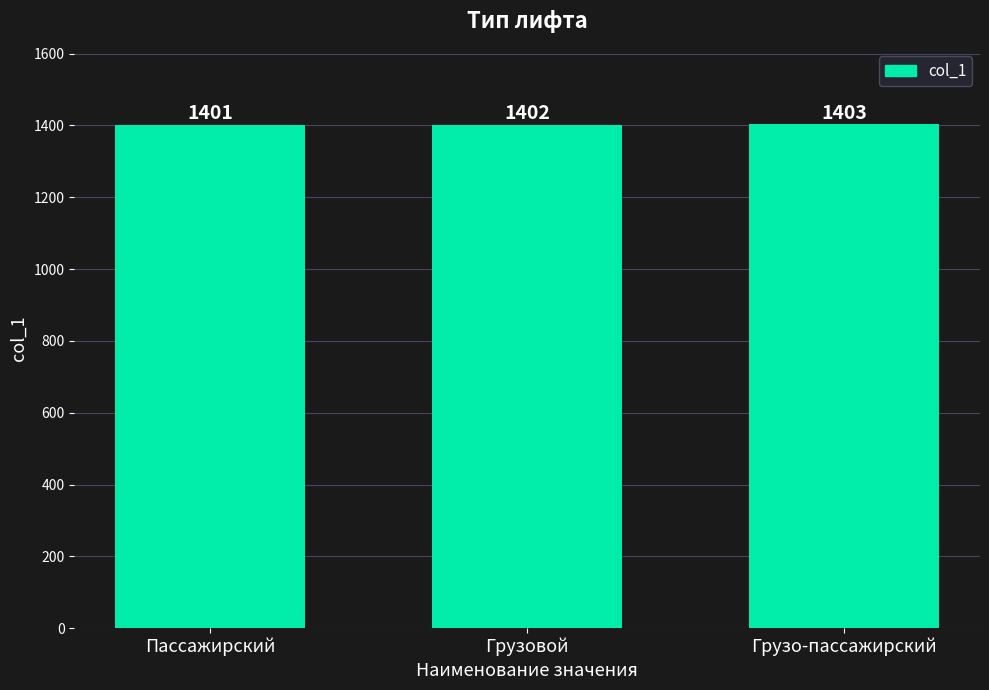

What is the label of the 3rd bar from the right?

Пассажирский